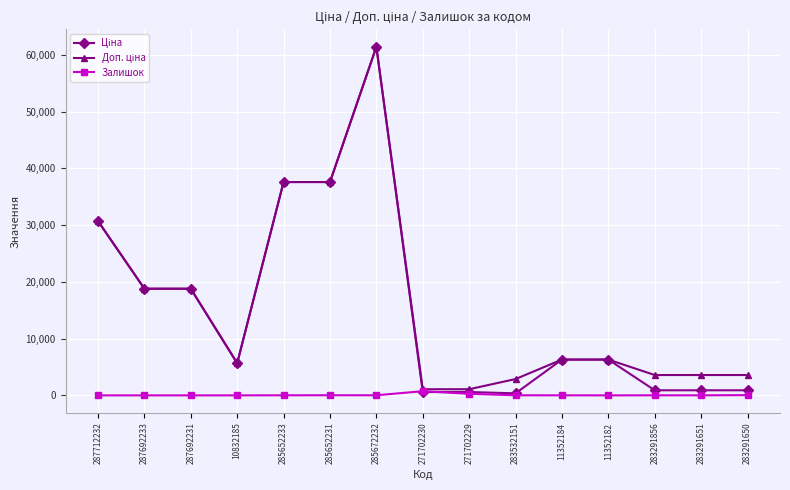

Does the chart have visible grid lines?

Yes